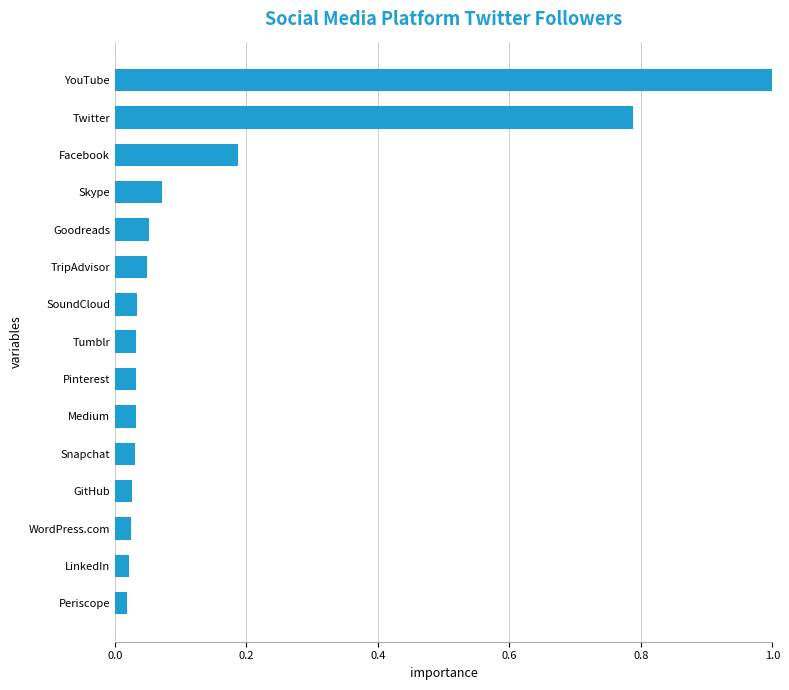

What is the sum of all values?

2.4